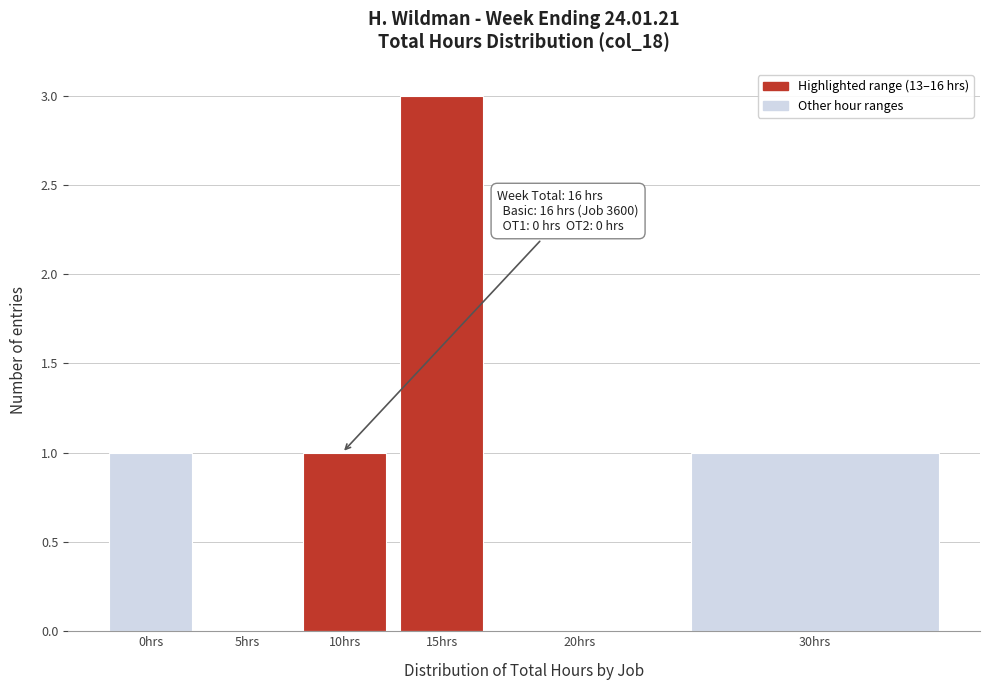

Reading left to right, what are all the values shown in this chart?

0hrs=1	5hrs=0	10hrs=1	15hrs=3	20hrs=0	30hrs=1